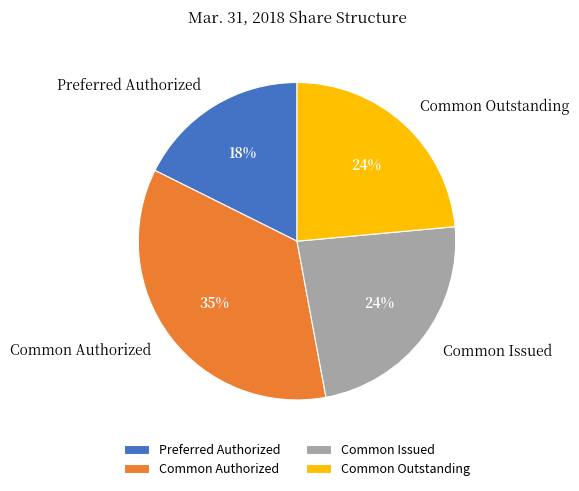

Which slice is the largest?

Common Authorized